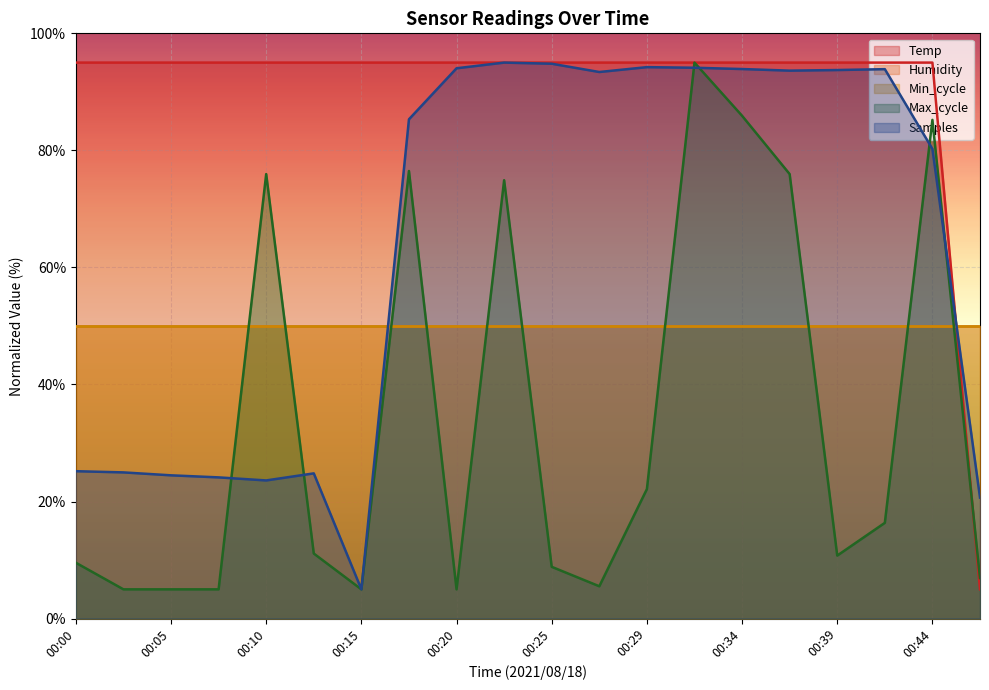

At which label does Samples first exceed 93?

00:20